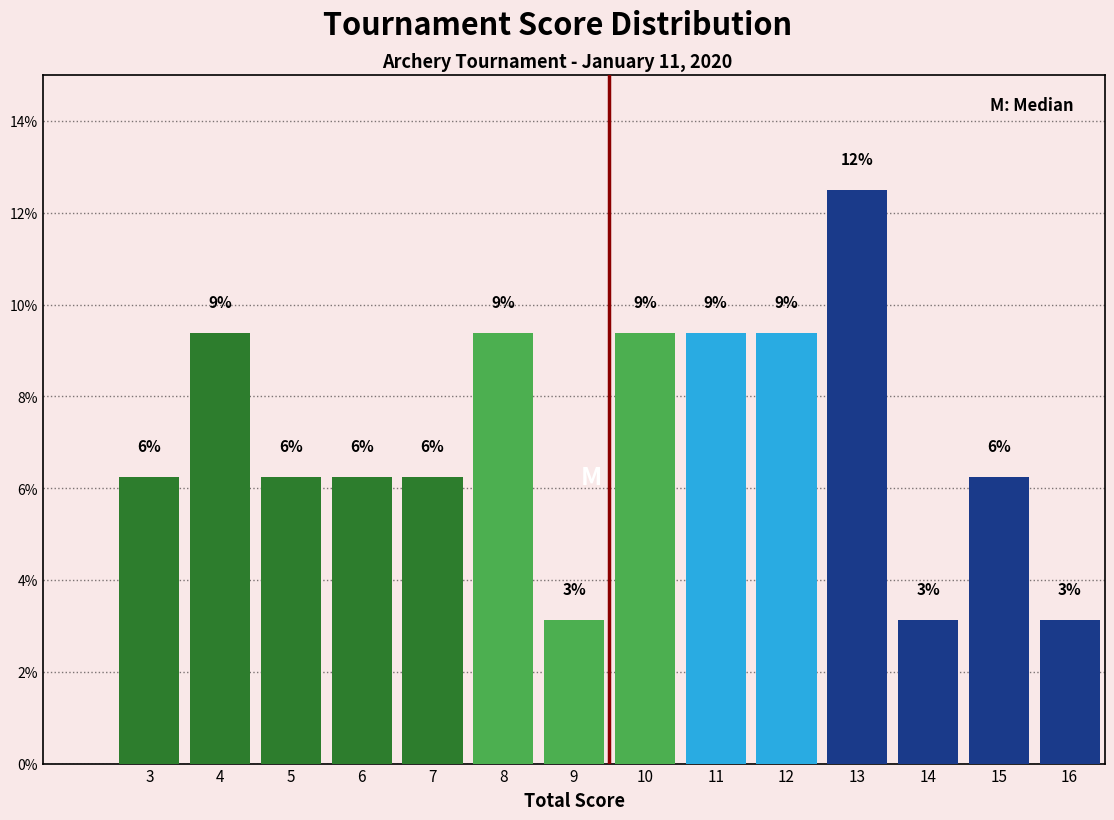

Does the chart contain any negative values?

No